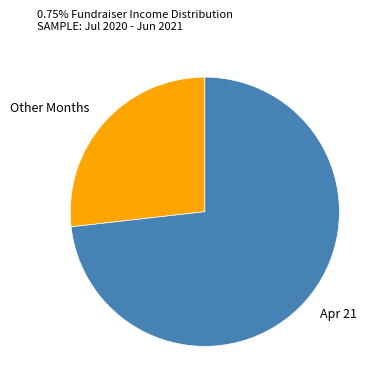

Is there a majority slice in this chart?

Yes